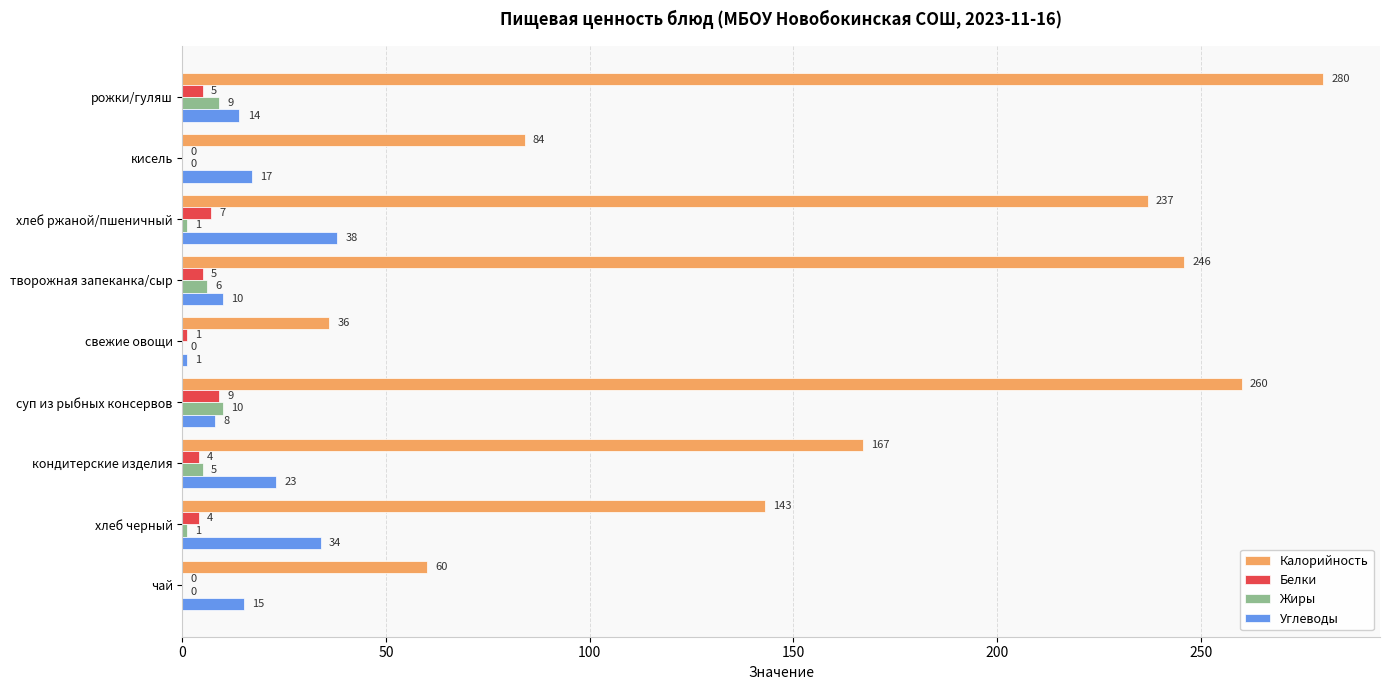

What are all the series names shown in the legend?

Калорийность, Белки, Жиры, Углеводы